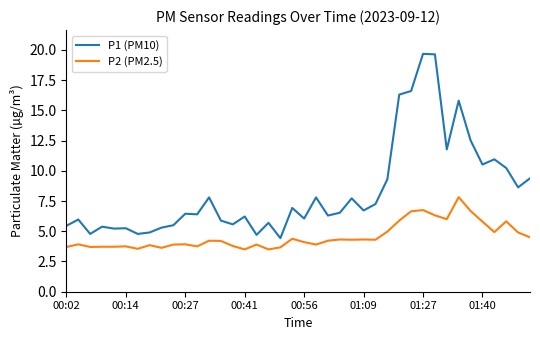

True or false: P1 (PM10) and P2 (PM2.5) cross at least once.

False